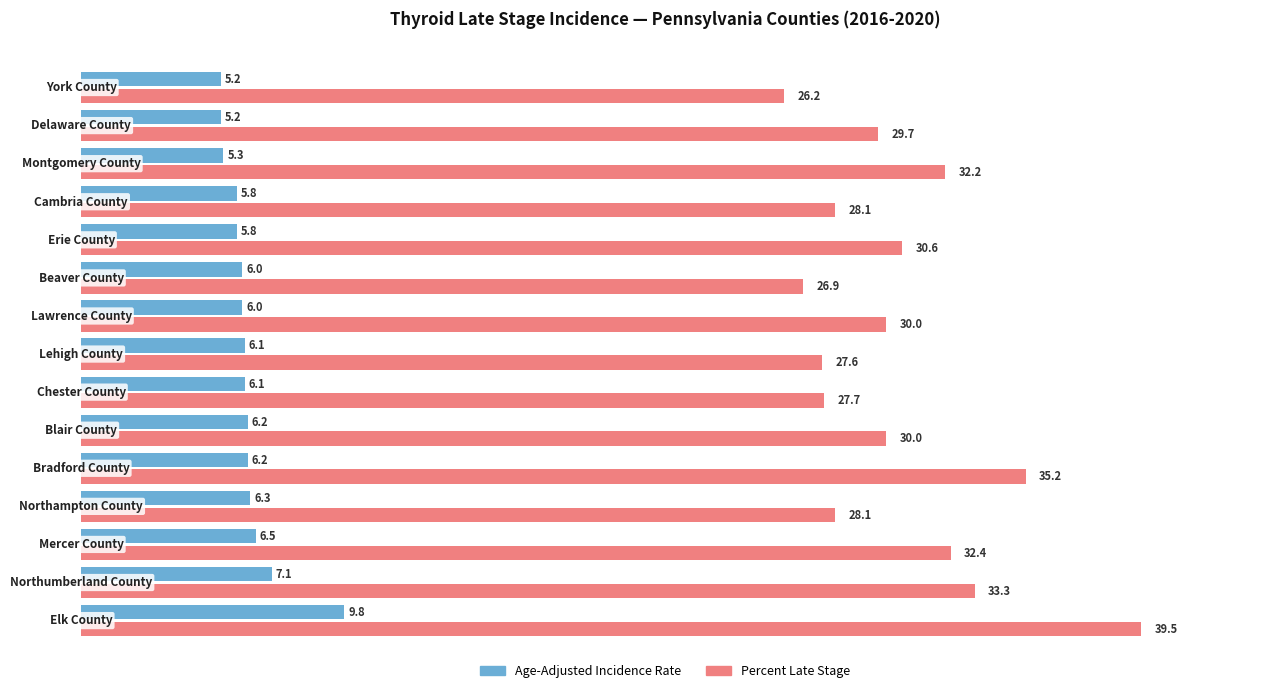

Rank the series by their maximum value, from highest to lowest.

Percent Late Stage, Age-Adjusted Incidence Rate